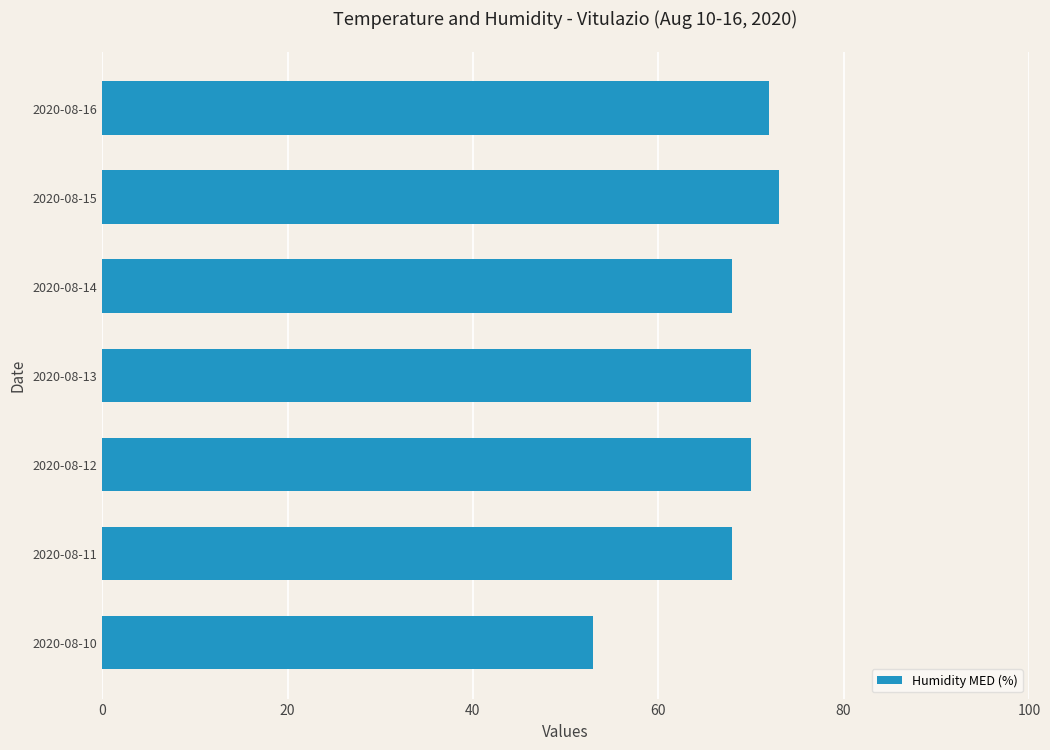

What is the ratio of the value at 2020-08-13 to the value at 2020-08-12?

1.0